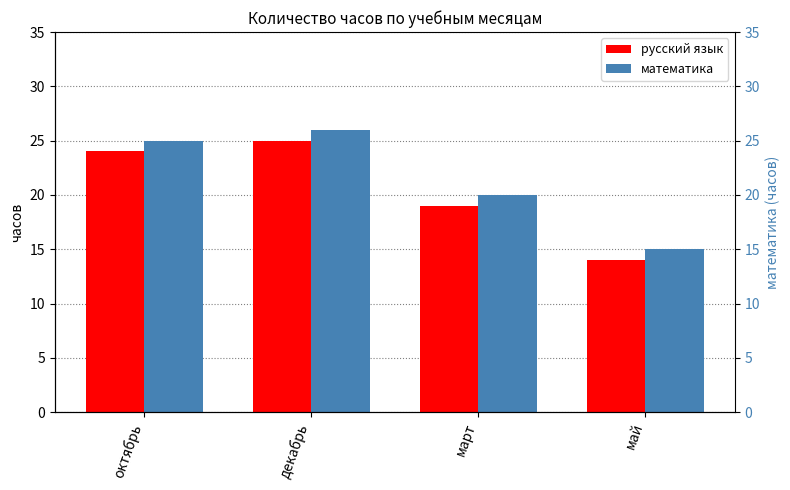

What is the total value across all series at октябрь?

49